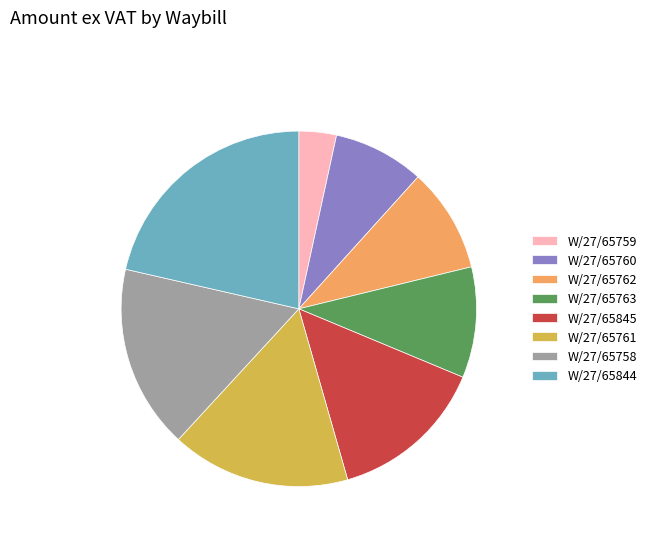

Which category has the biggest portion of the pie?

W/27/65844